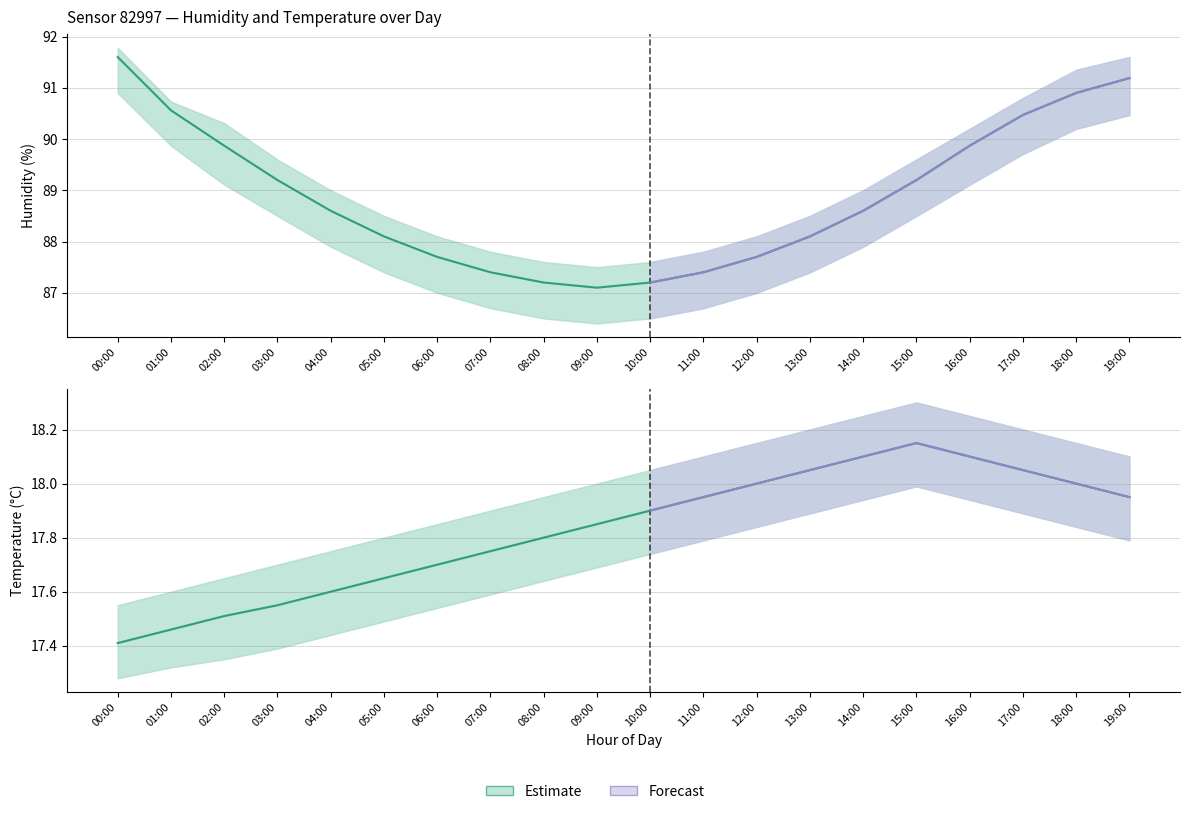

True or false: temperature_lower and humidity_upper intersect in this chart.

False